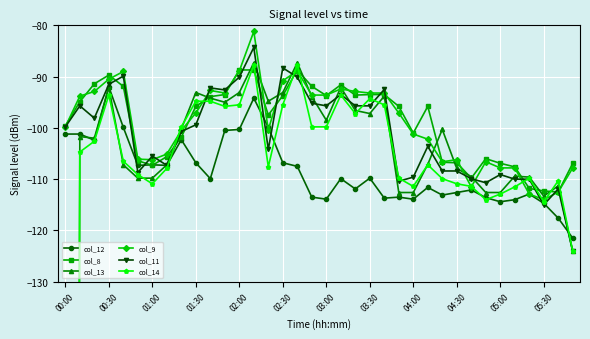

True or false: col_11 and col_9 intersect in this chart.

True